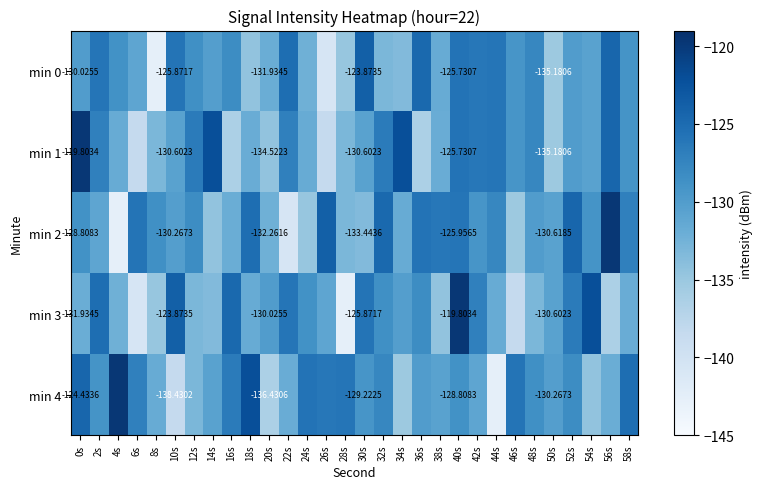

Which series has the largest range (max minus min)?

min 2